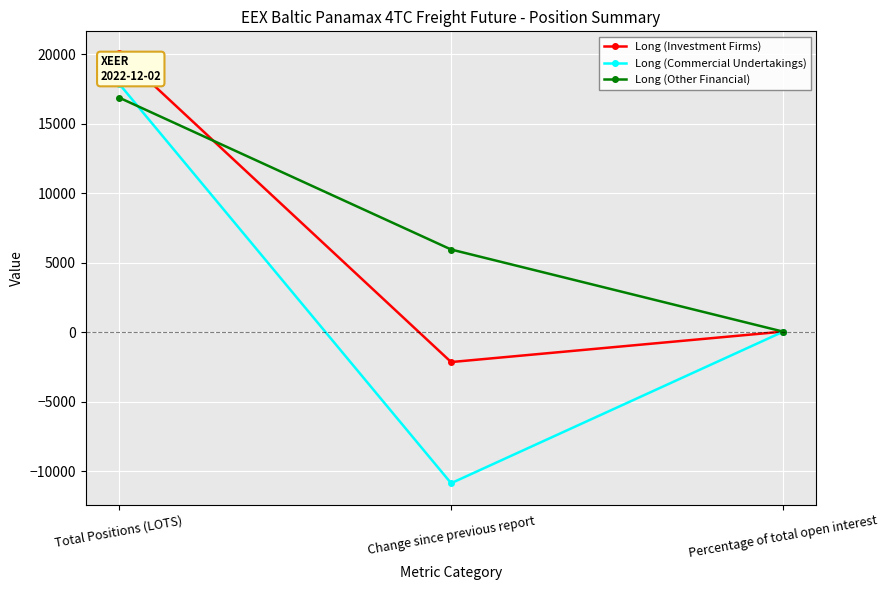

The value of Long (Commercial Undertakings) at Change since previous report is -15059.4. True or false?

False